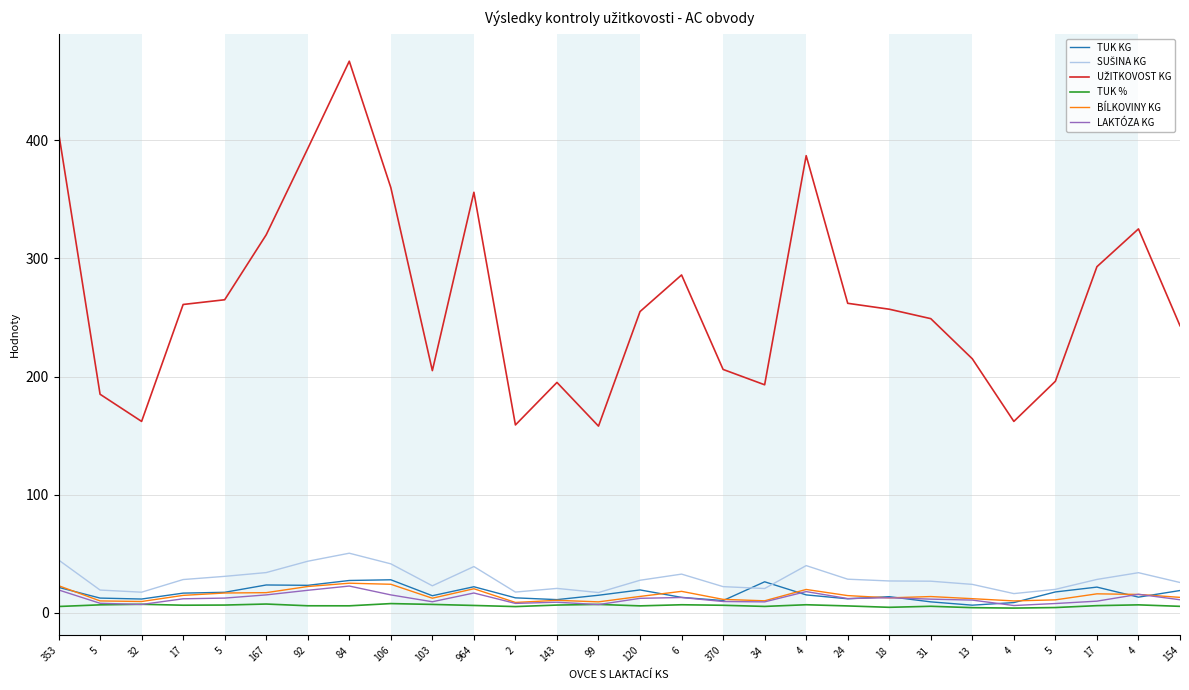

Is this an area chart (filled region under the line)?

No